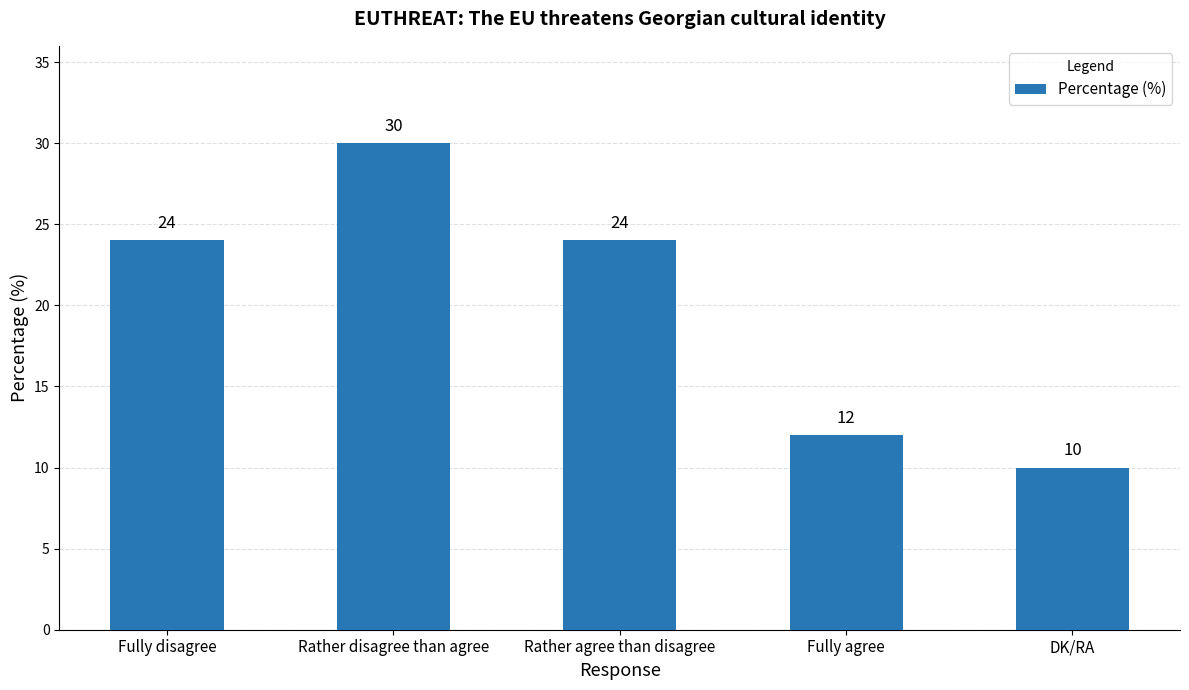

Which category has the highest value across all series?

Rather disagree than agree